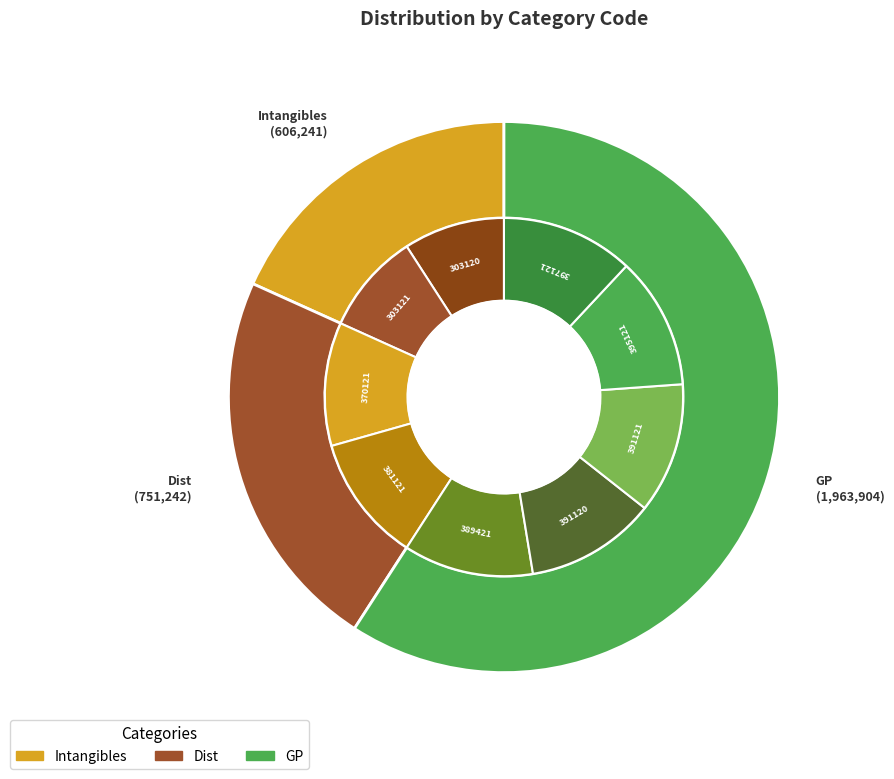

Is the sum of GP-397121 and GP-395121 greater than half?

No